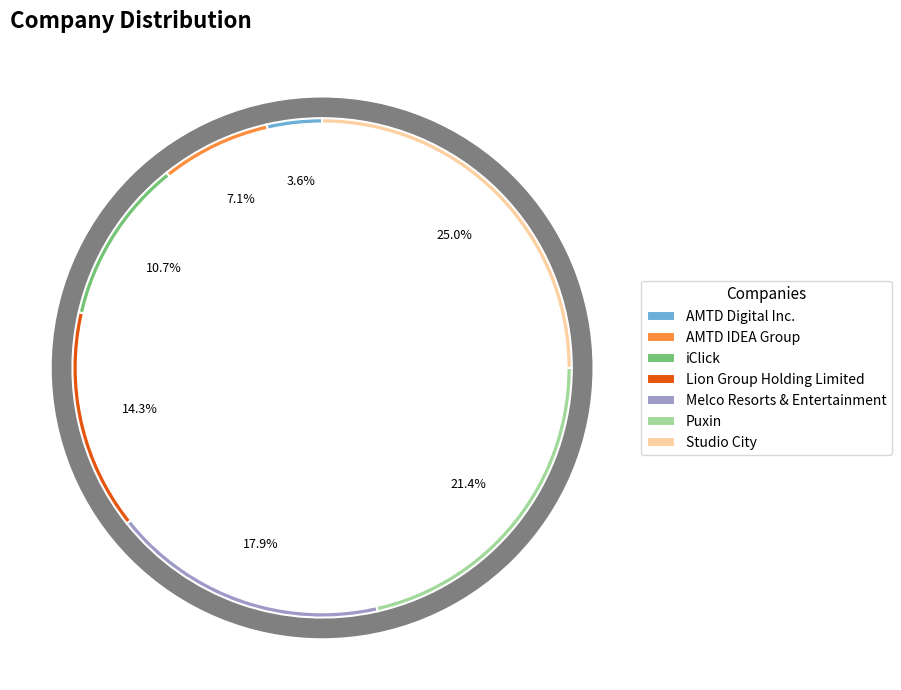

What is the smallest slice in the pie chart?

AMTD Digital Inc.